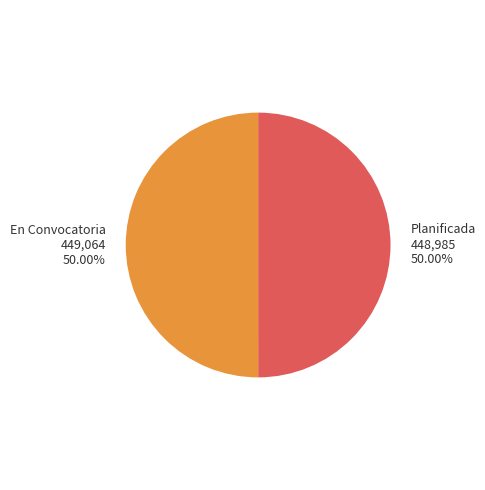

Is the sum of En Convocatoria and Planificada greater than half?

Yes